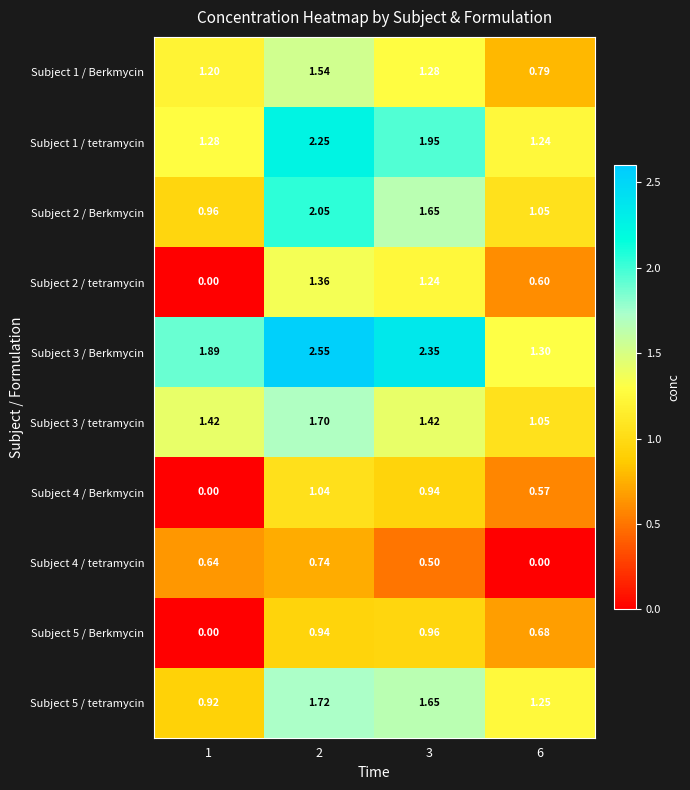

At how many categories does at least one series exceed 0?

4